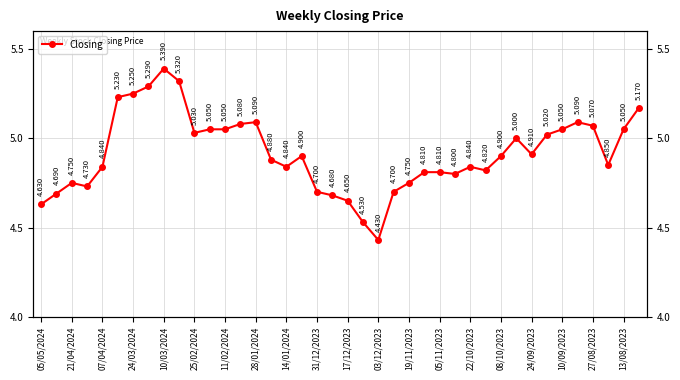

The chart shows a value of 5.2 at 39. True or false?

True